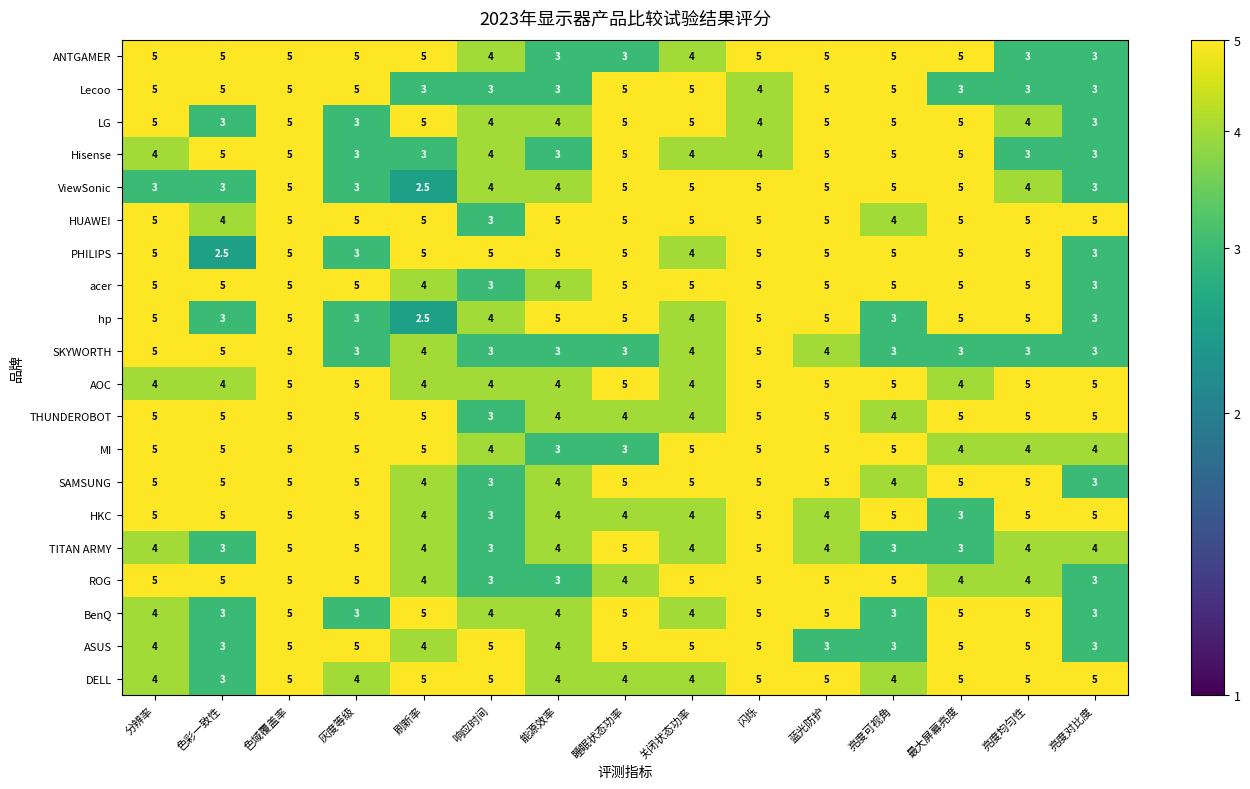

What is the difference between the highest and lowest values at 分辨率?

2.0